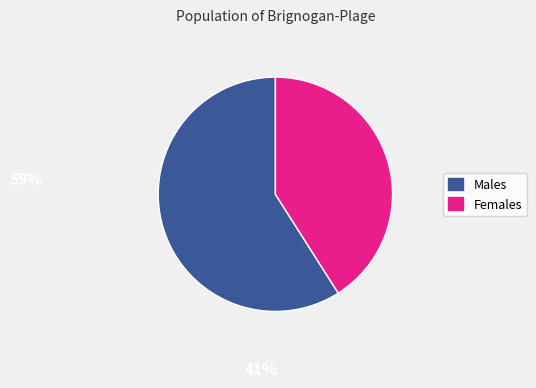

Is there any slice that represents more than half of the pie?

Yes